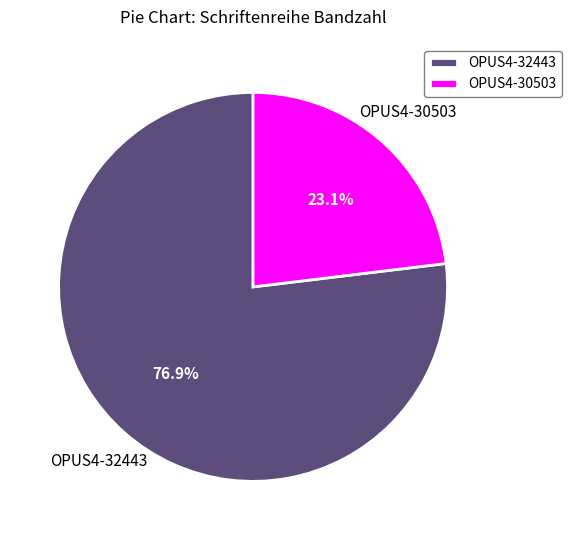

What is the largest slice in the pie chart?

OPUS4-32443